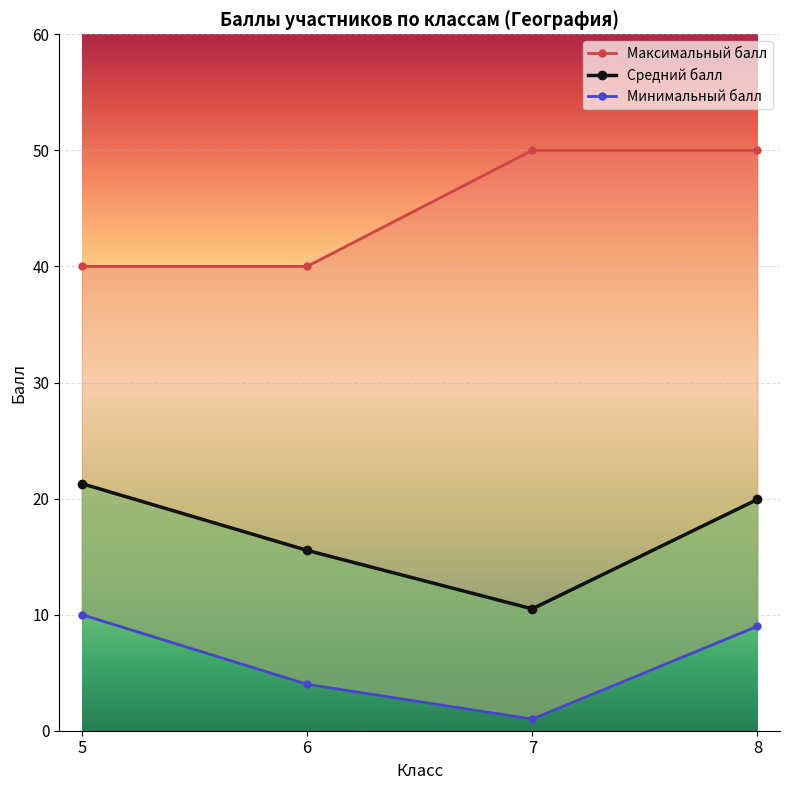

What value does the Максимальный балл series have at 5?

40.0